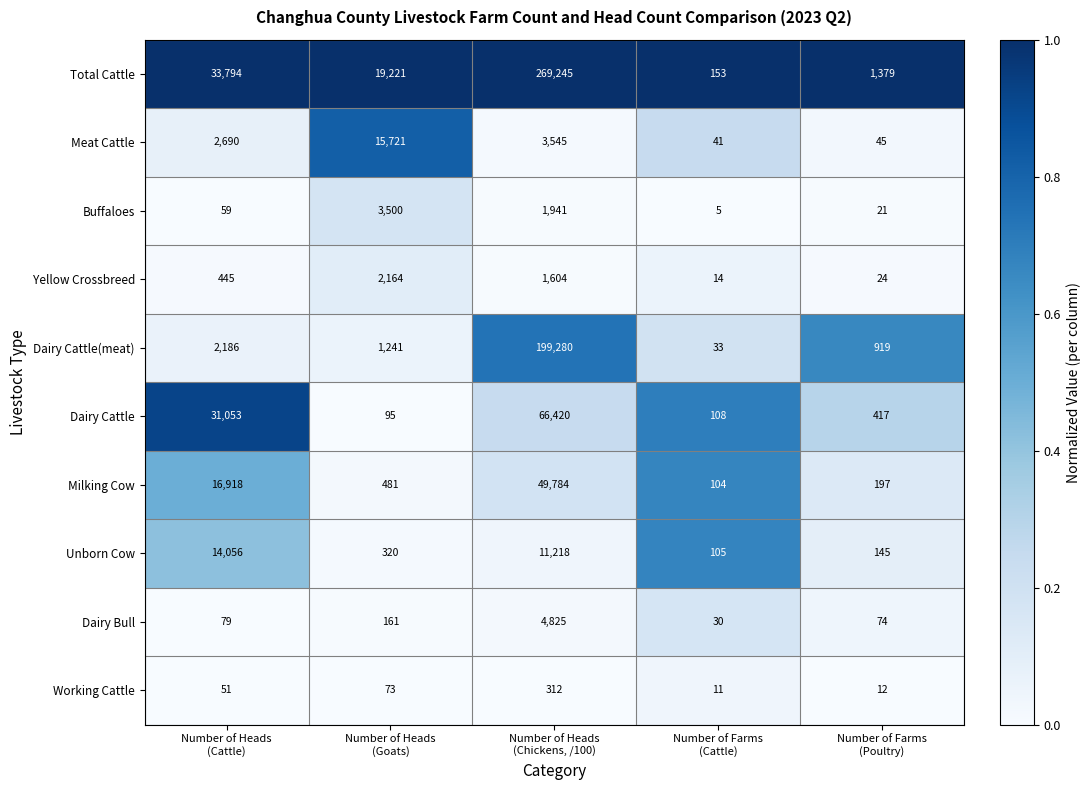

Which series has the widest spread of values?

Total Cattle